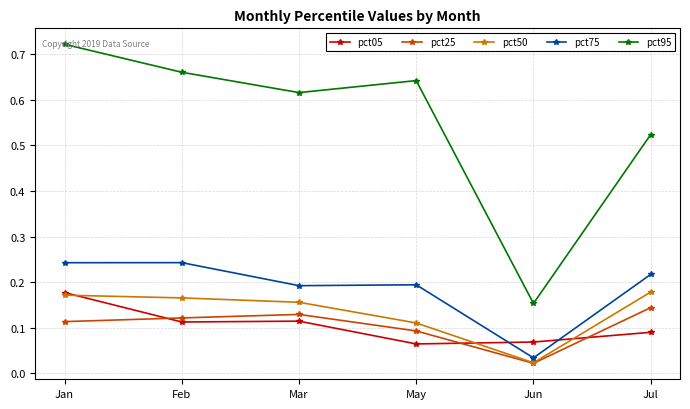

True or false: pct95 and pct75 cross at least once.

False